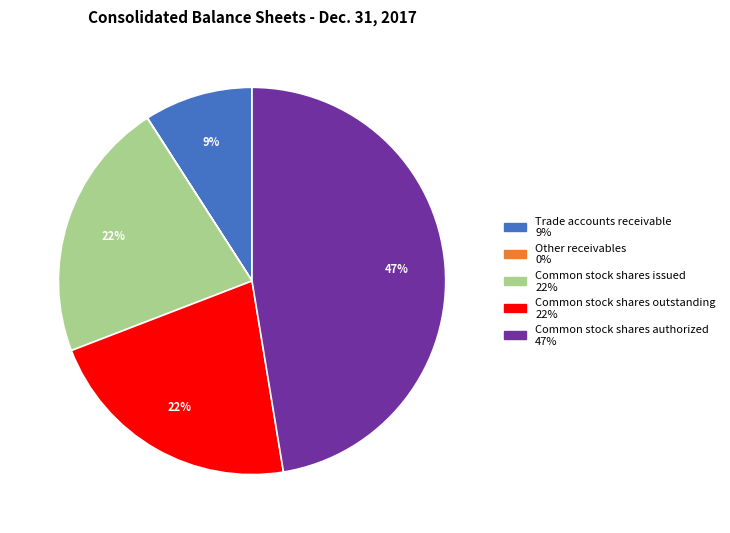

Approximately how many times larger is the value at Common stock shares issued compared to Trade accounts receivable?

2.4